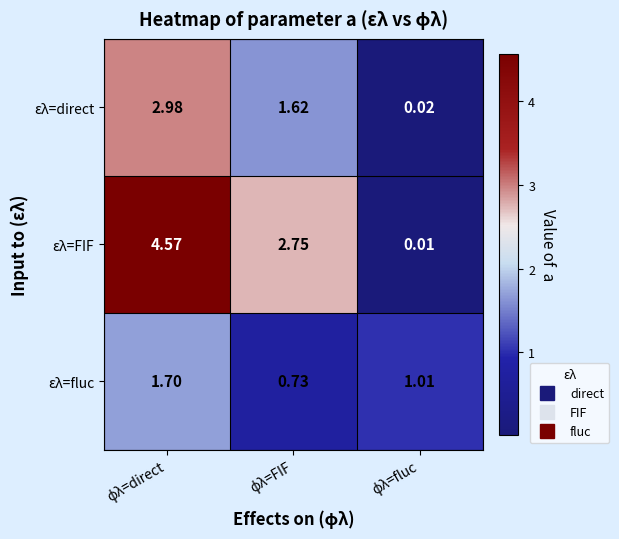

Which series has the largest total across all categories?

ελ=FIF